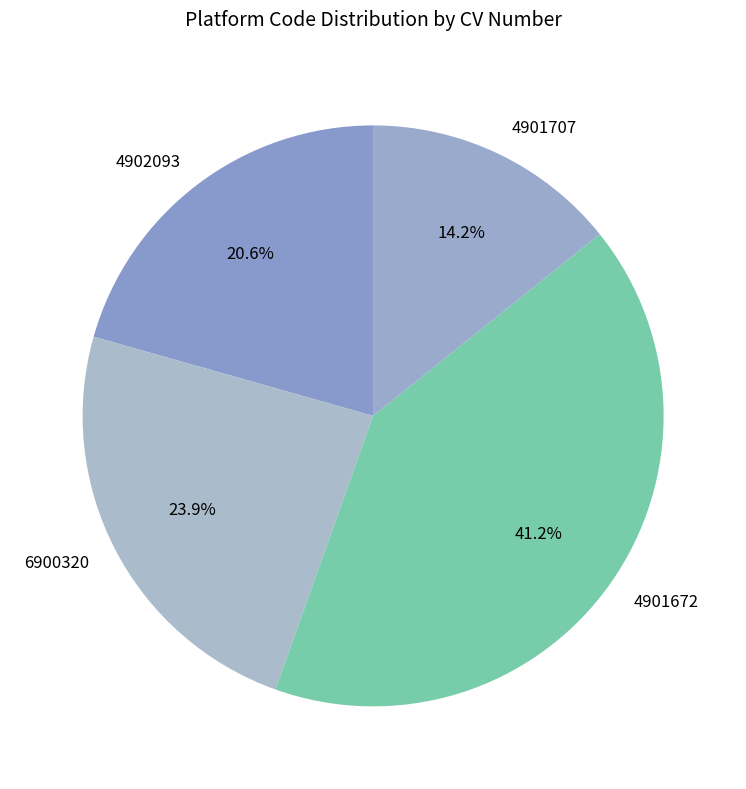

True or false: 4901672 accounts for 41% of the total.

True